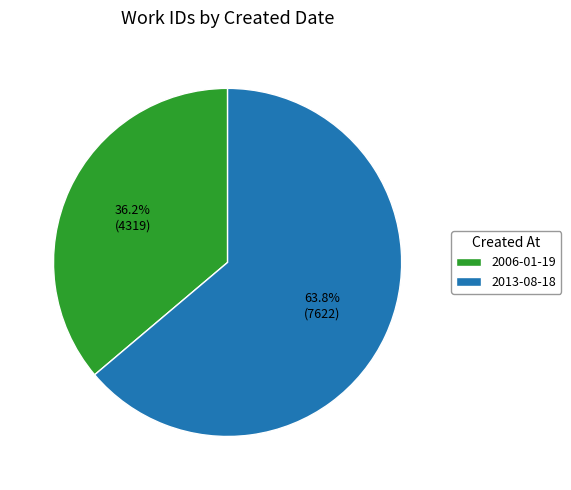

How many slices are in this pie chart?

2